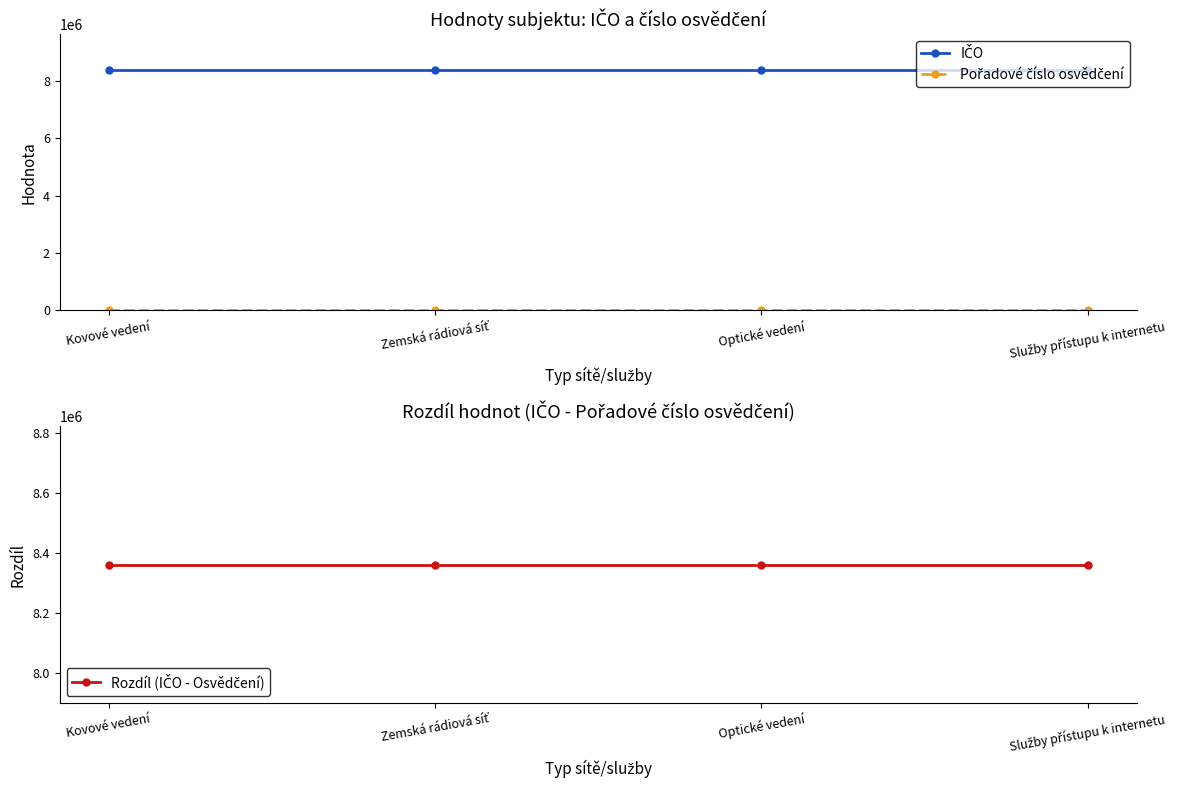

At which label does Rozdíl (IČO - Osvědčení) reach its peak?

Kovové vedení